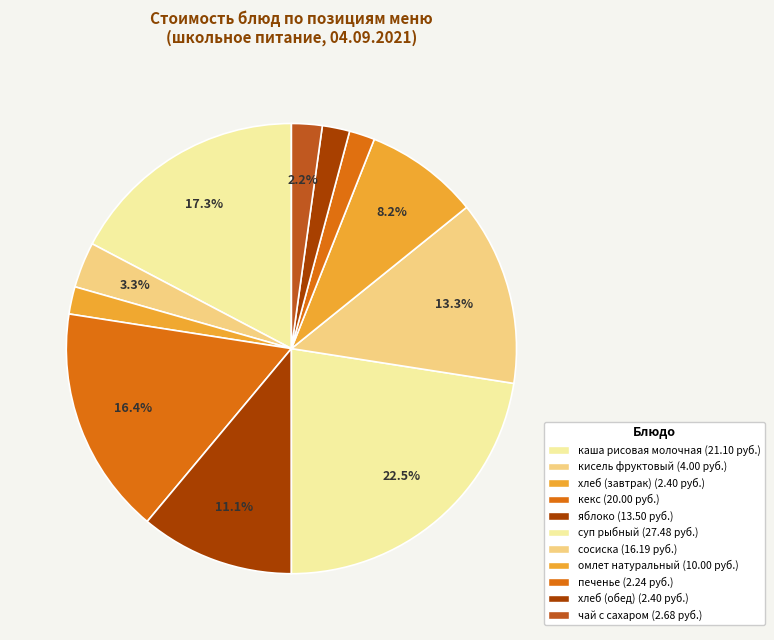

Do чай с сахаром and кисель фруктовый together represent more than half of the pie?

No